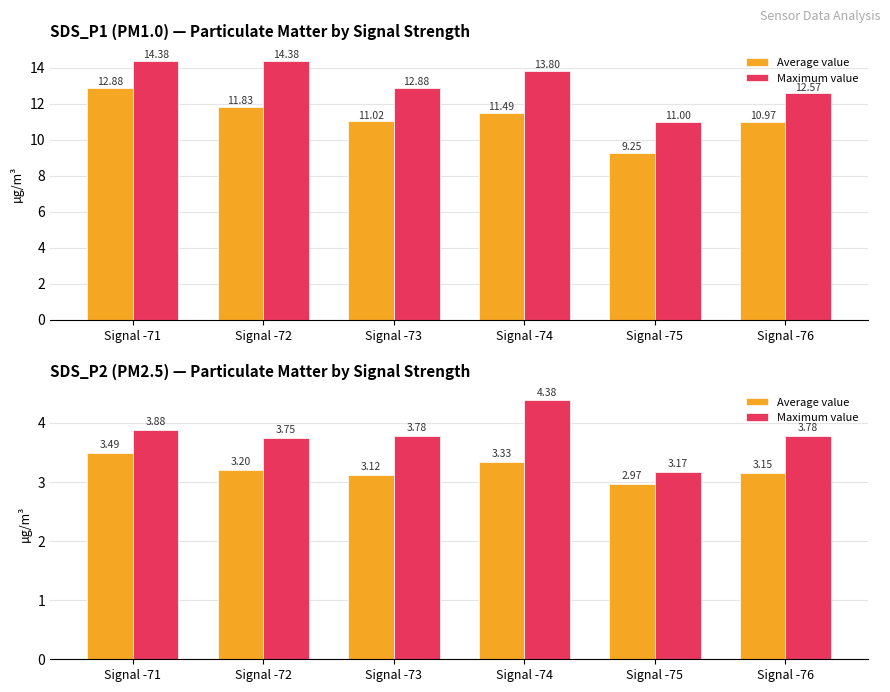

What are all the series names shown in the legend?

Average value, Maximum value